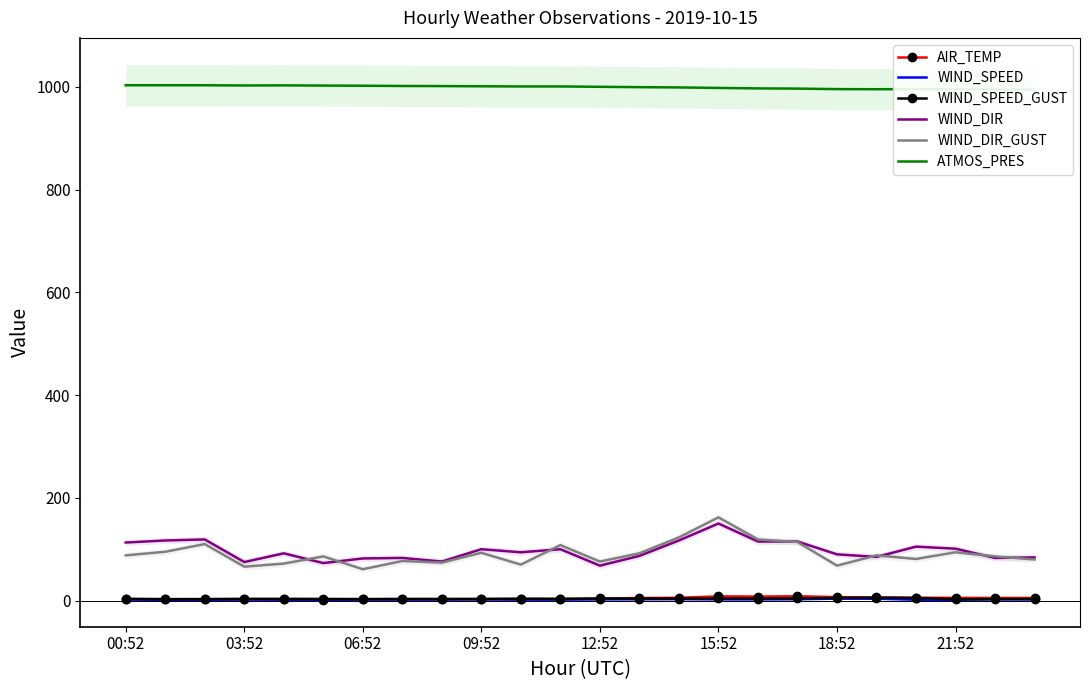

True or false: WIND_DIR_GUST has a value of 93.0 at 09:52.

True